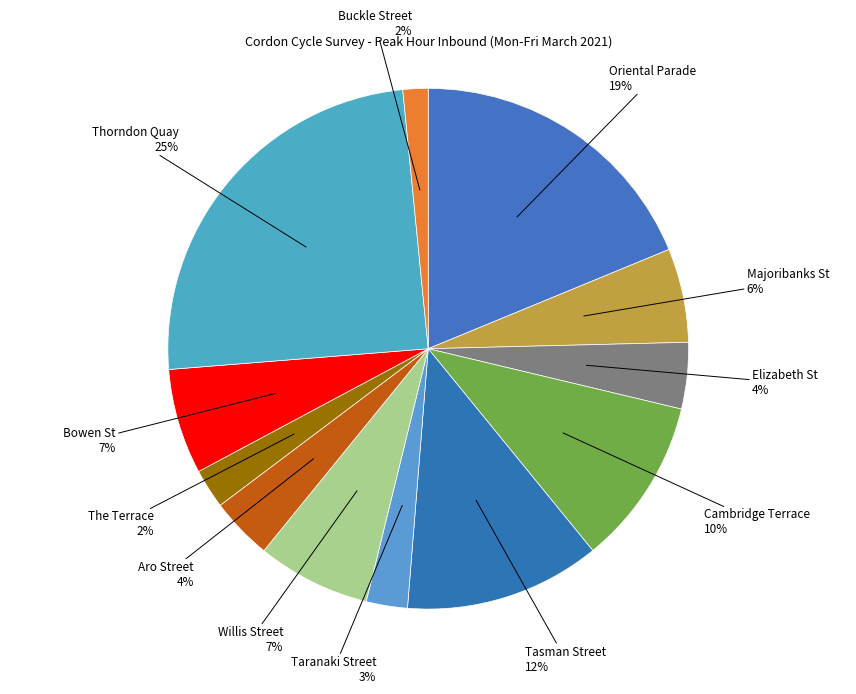

Which category has the biggest portion of the pie?

Thorndon Quay